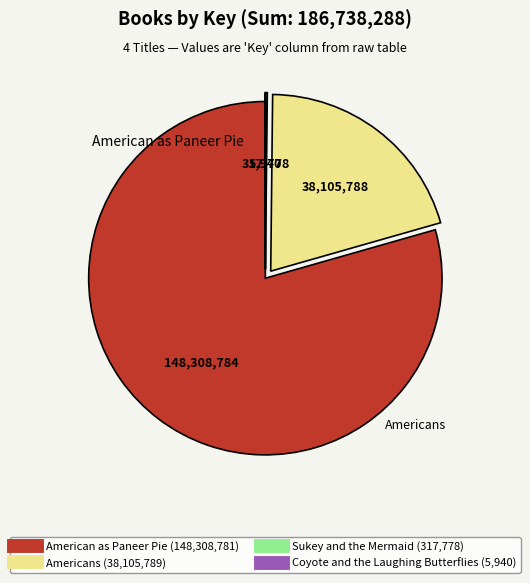

Does any single category account for the majority?

Yes